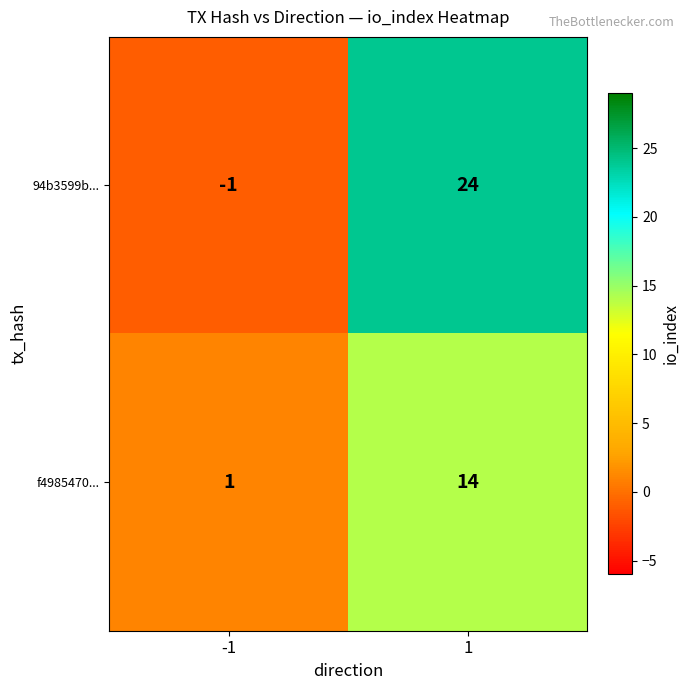

What is the highest value of the f4985470... series?

14